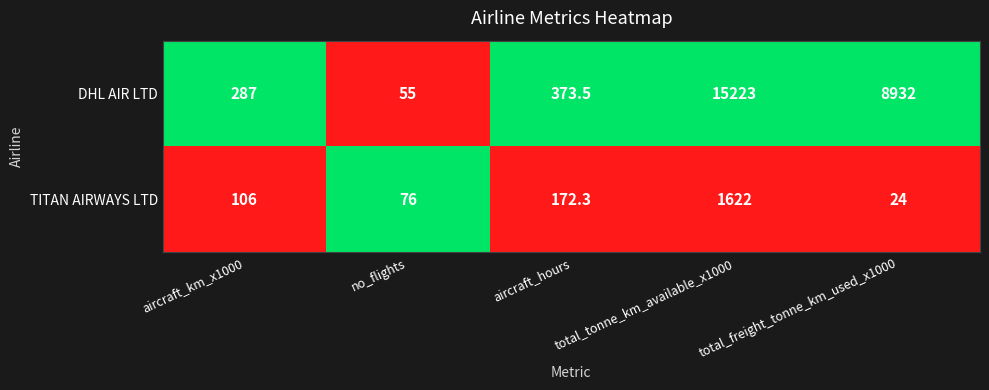

What is the difference between the maximum and minimum values in the TITAN AIRWAYS LTD series?

1598.0